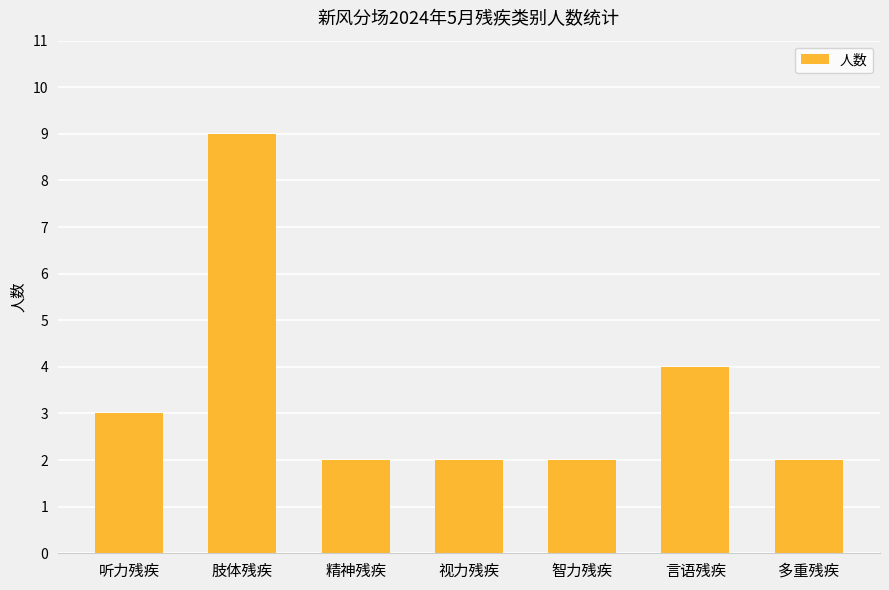

At which label is the value closest to 5?

言语残疾